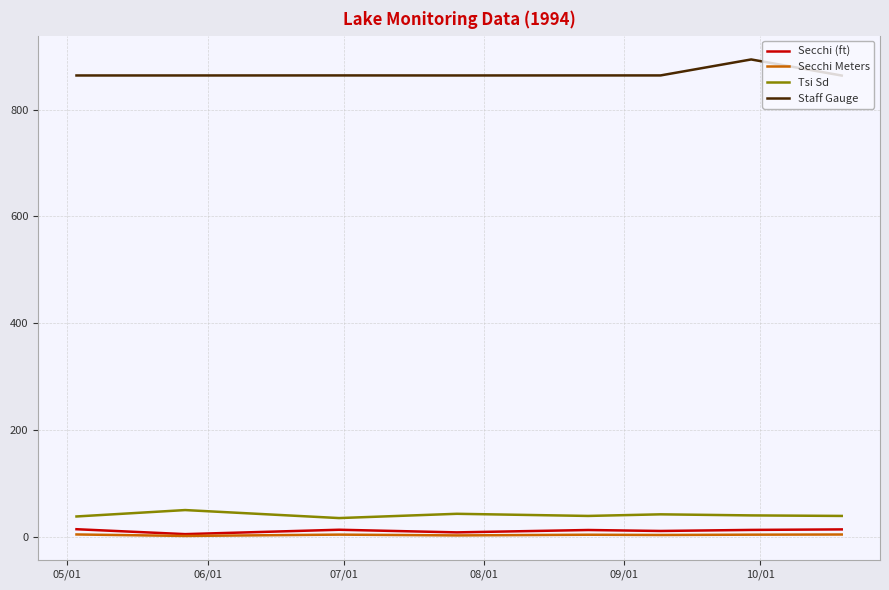

True or false: Staff Gauge and Secchi (ft) intersect in this chart.

False